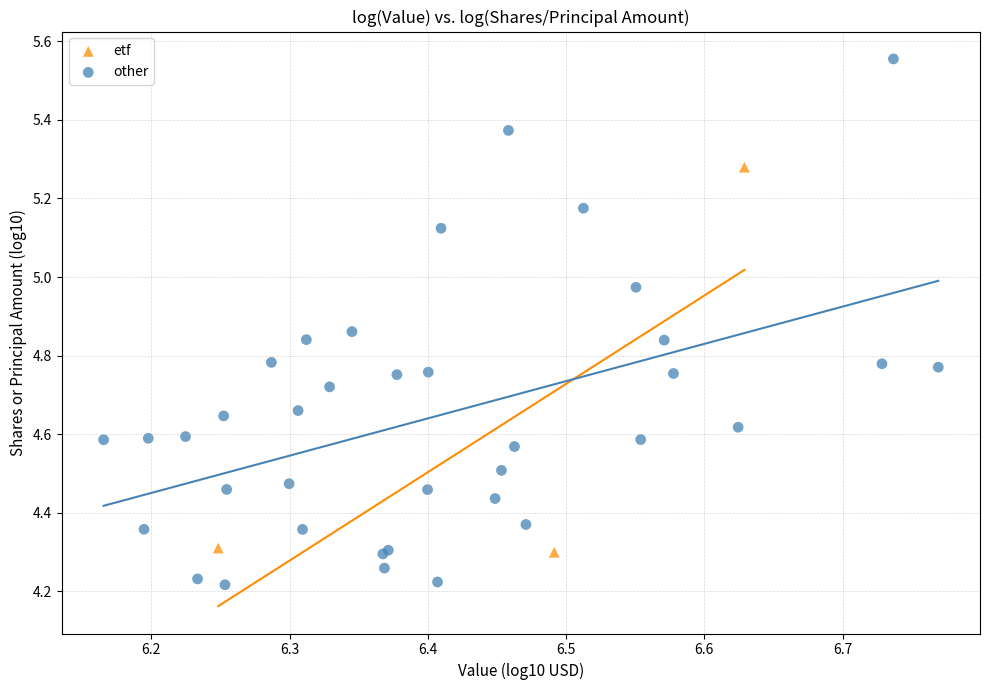

Which series has the widest spread of Y values?

other